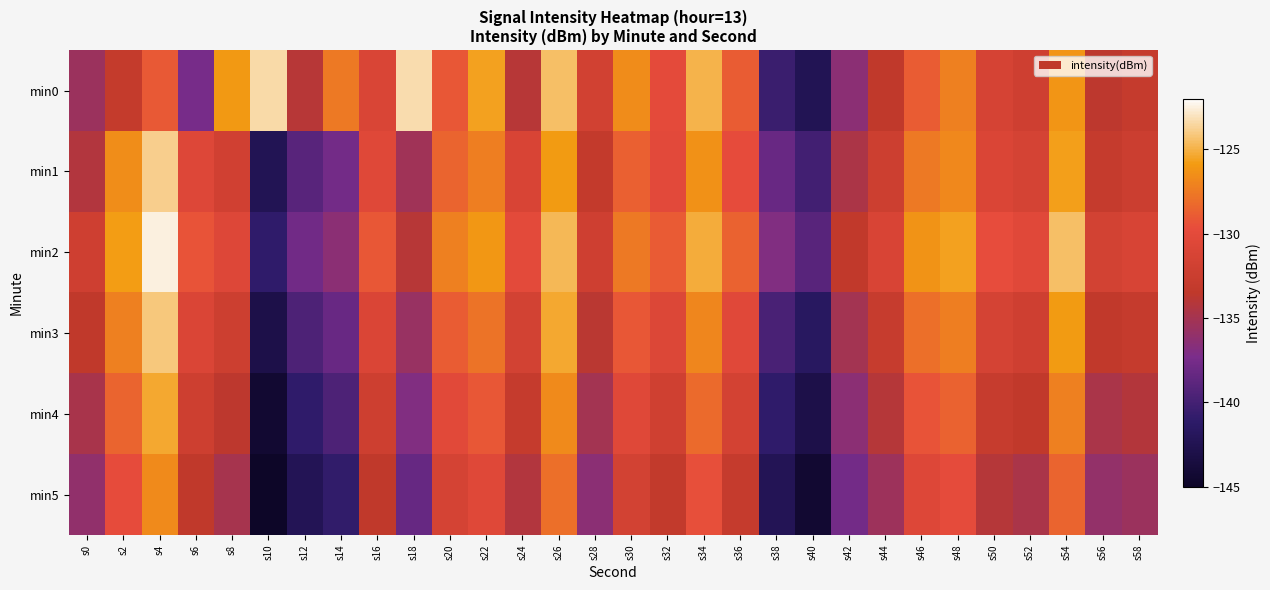

List the series in order of their peak value, highest first.

min2, min0, min1, min3, min4, min5